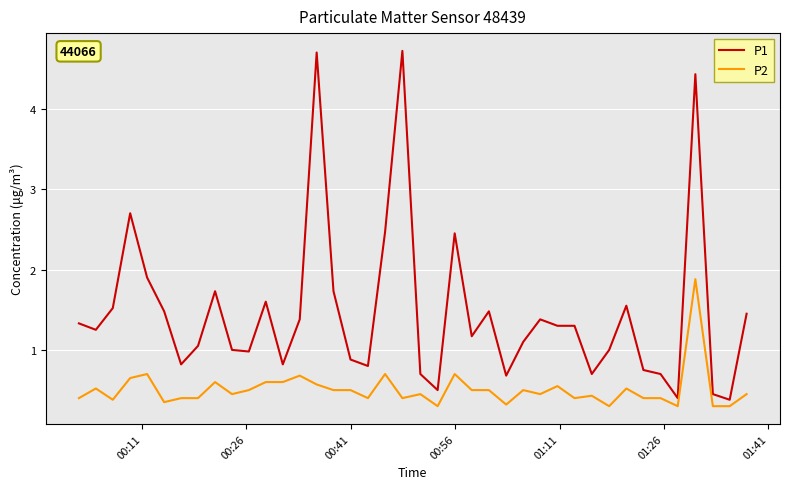

True or false: P1 and P2 intersect in this chart.

False